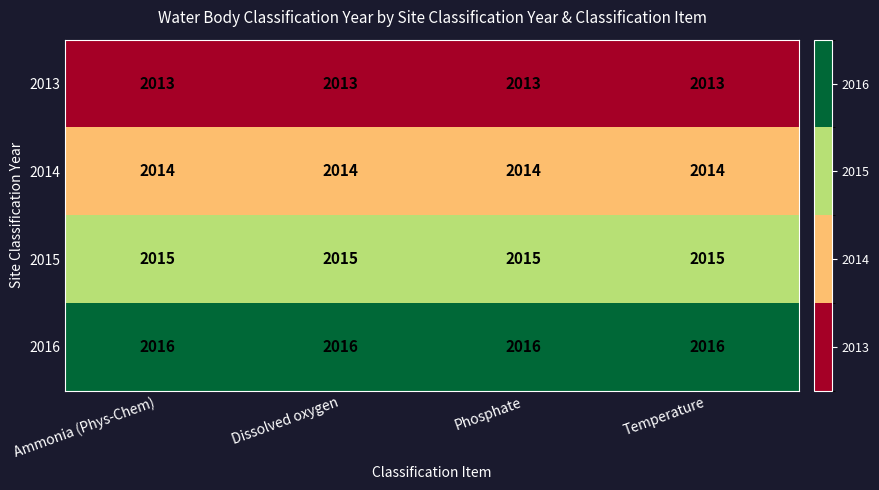

Count the number of categories in the chart.

4